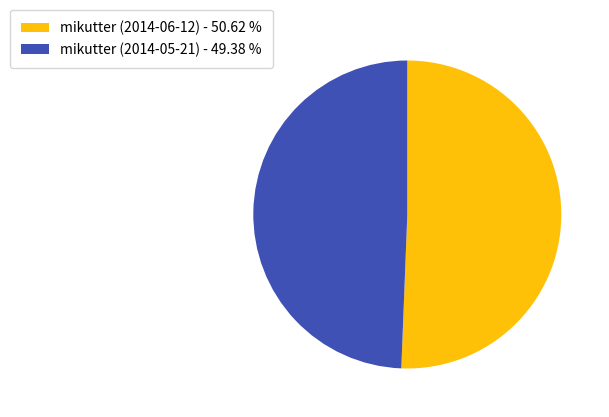

What is the ratio of the value at mikutter (2014-05-21) to the value at mikutter (2014-06-12)?

1.0